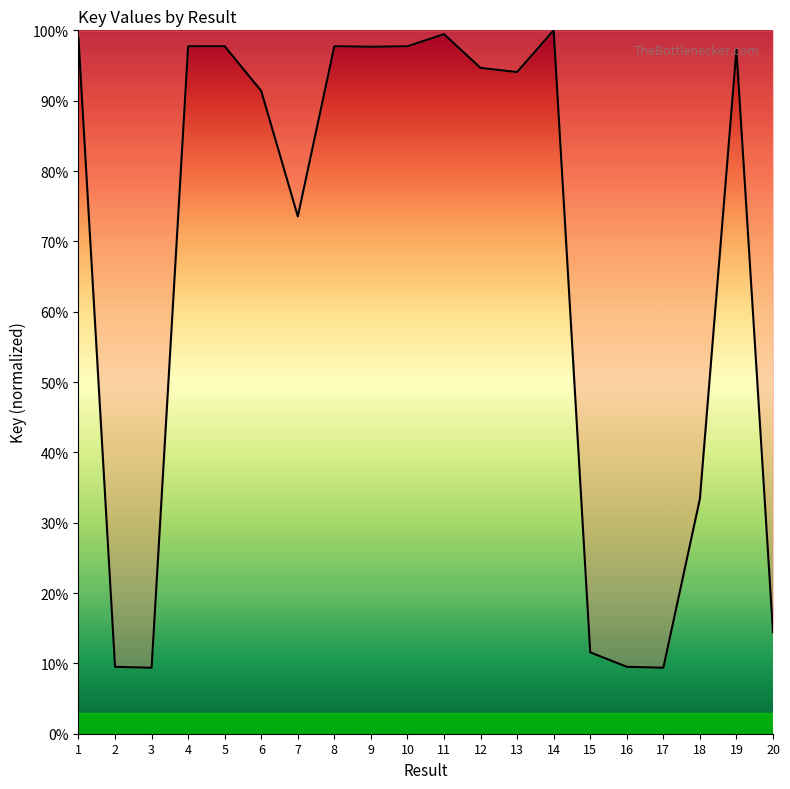

What is the average value?

66.7